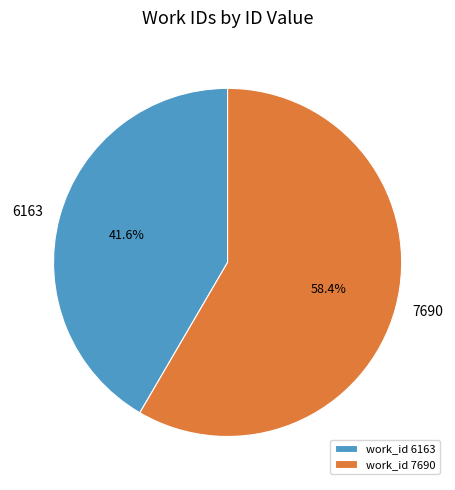

To the nearest percent, what portion does 7690 represent?

58%